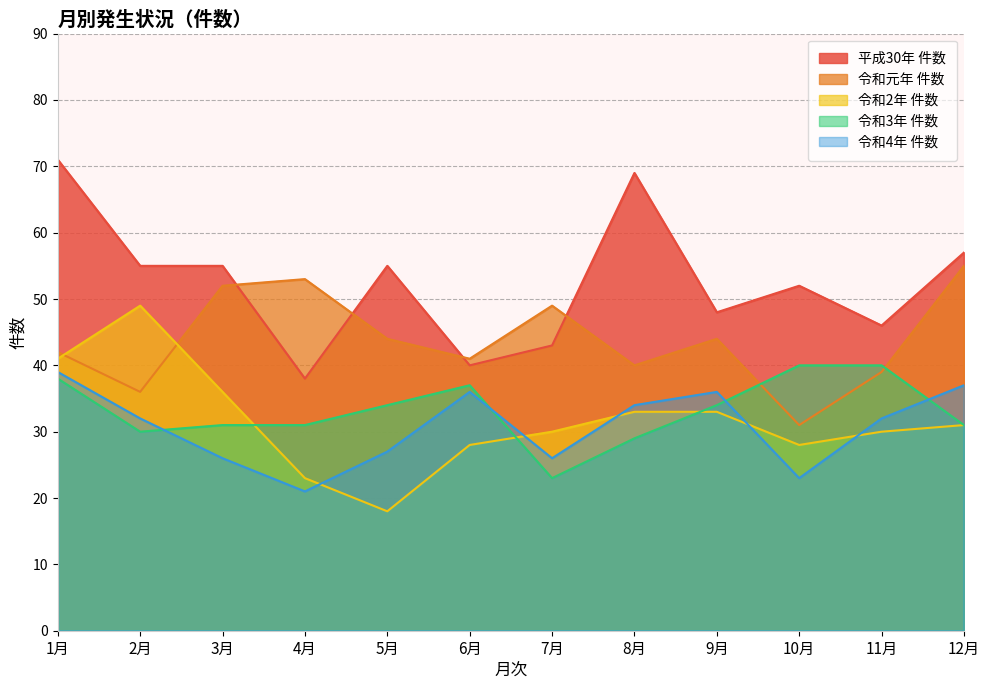

At which label does 令和3年 件数 first exceed 34?

1月